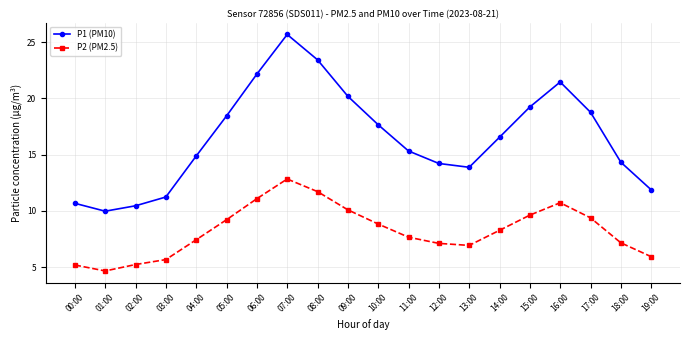

The P1 (PM10) series shows 6.8 at 03:00. True or false?

False